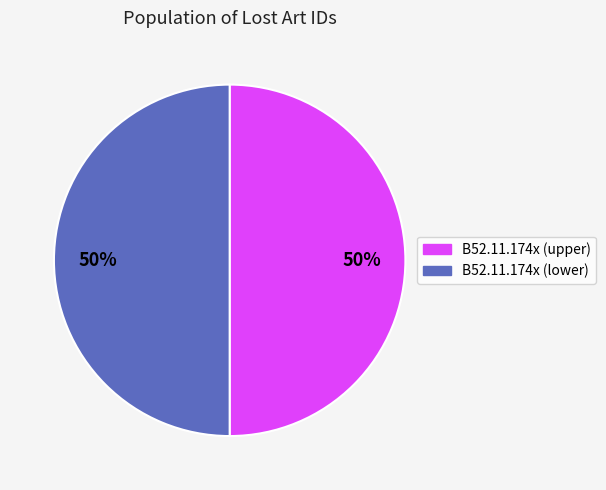

To the nearest percent, what is the average slice percentage?

50%